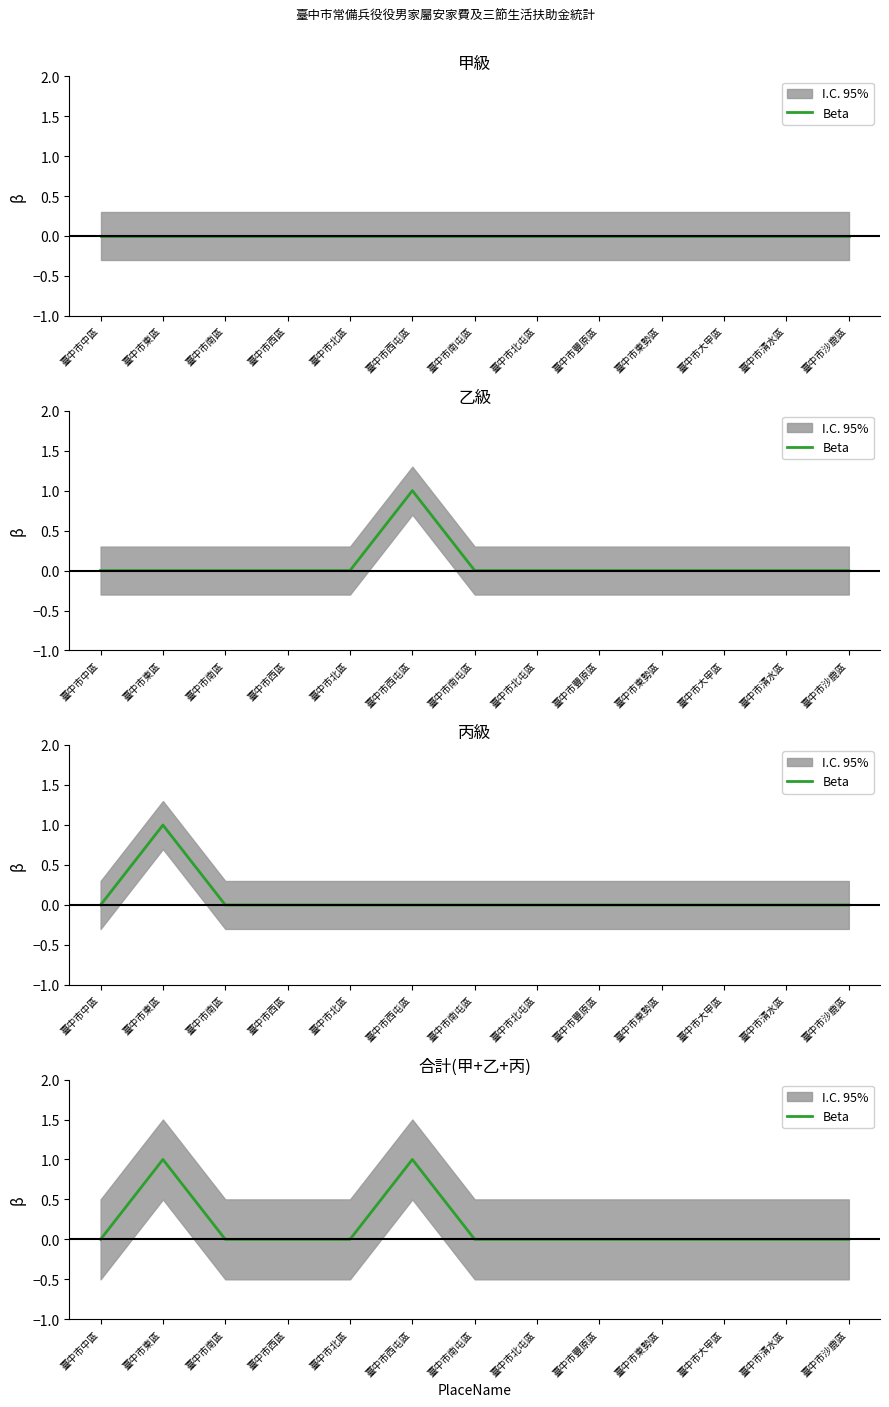

List the labels in order of value, smallest first.

臺中市中區, 臺中市南區, 臺中市西區, 臺中市北區, 臺中市南屯區, 臺中市北屯區, 臺中市豐原區, 臺中市東勢區, 臺中市大甲區, 臺中市清水區, 臺中市沙鹿區, 臺中市東區, 臺中市西屯區